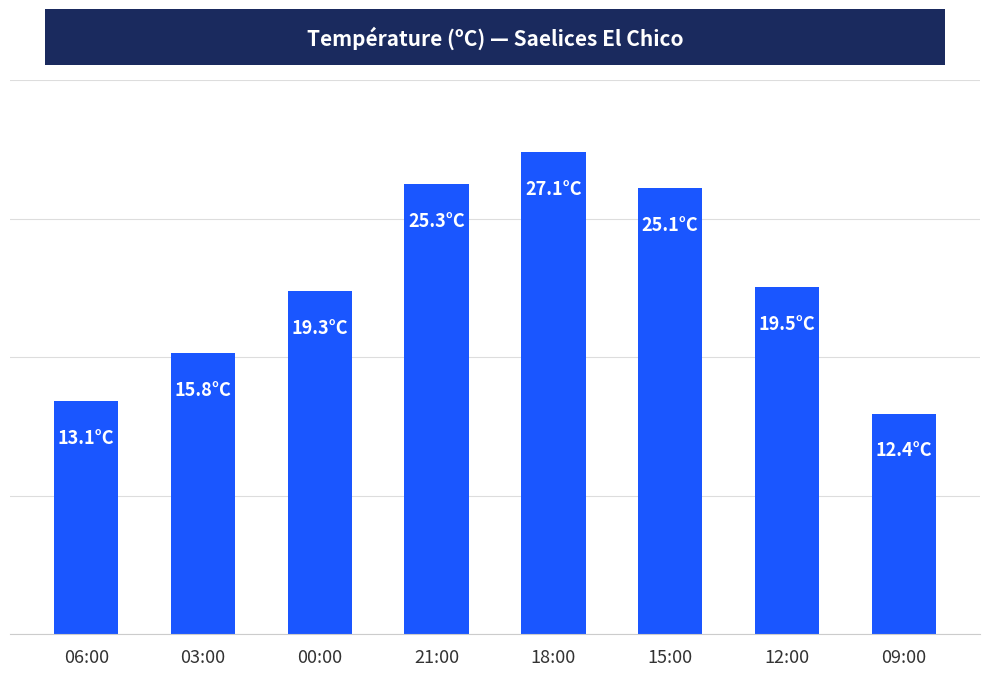

What is the label of the 1st bar from the right?

09:00